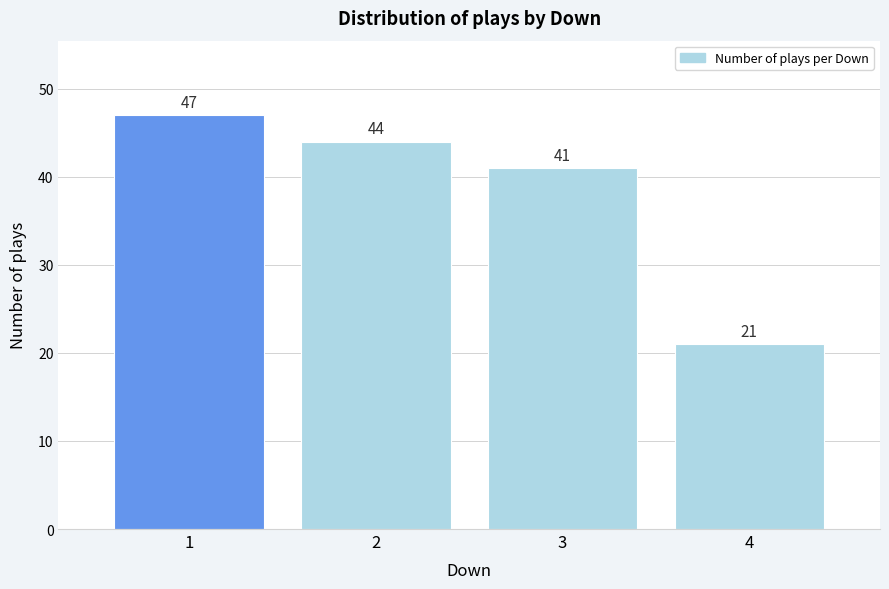

Reading left to right, transcribe all the data shown in this chart.

47	44	41	21